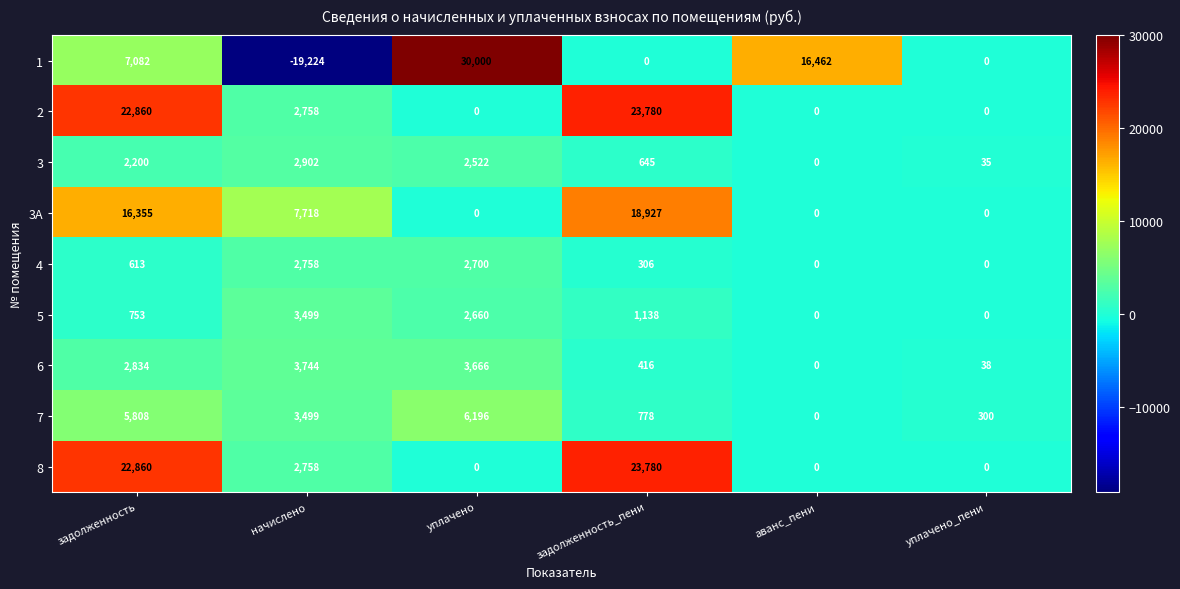

What is the difference between the maximum and minimum values in the 6 series?

3744